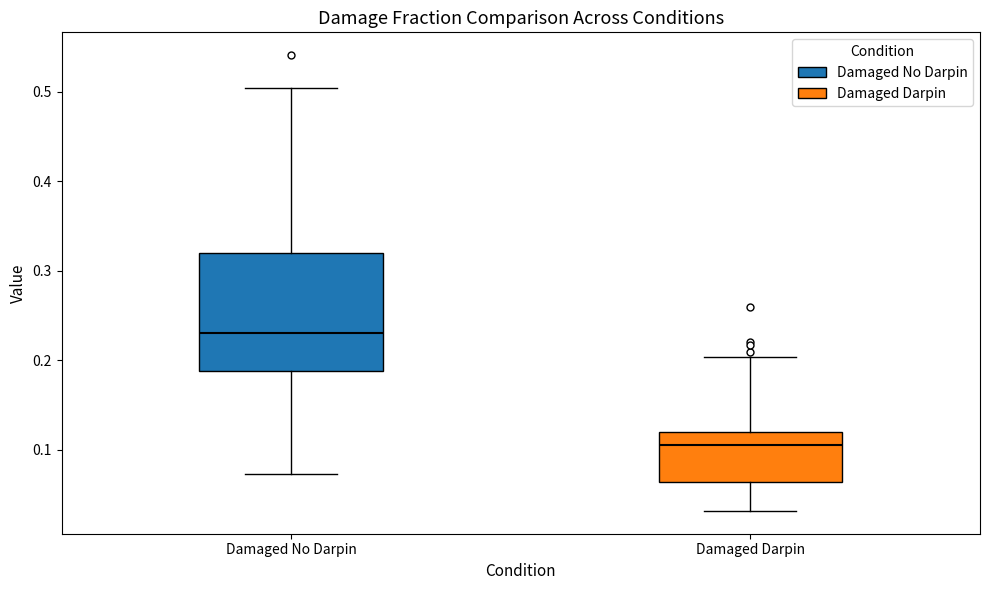

Reading left to right, read every box against the y-axis: the position of its median line, the range the box covers, and the ends of its whiskers. The values are not printed on the chart, so give them approximately, as read against the axis.

Damaged No Darpin: median 0.23, box 0.19 to 0.32, whiskers 0.07 to 0.50
Damaged Darpin: median 0.11, box 0.06 to 0.12, whiskers 0.03 to 0.20